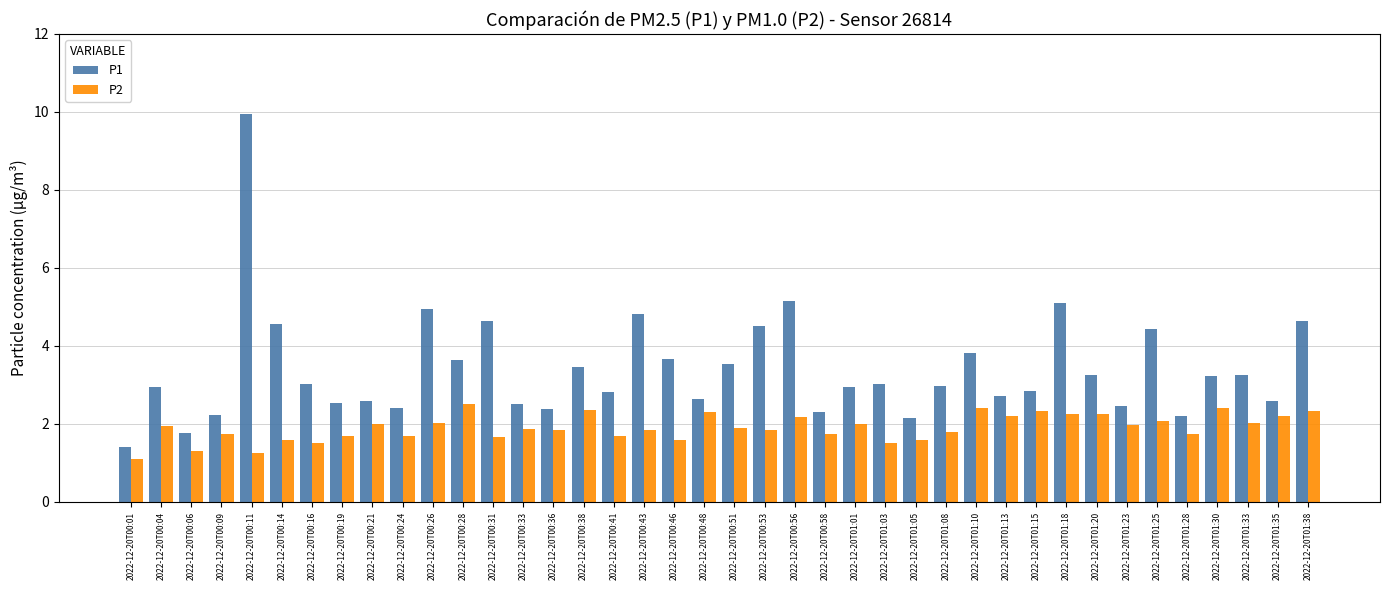

What is the value of the P1 bar at the 15th from the left?

2.4